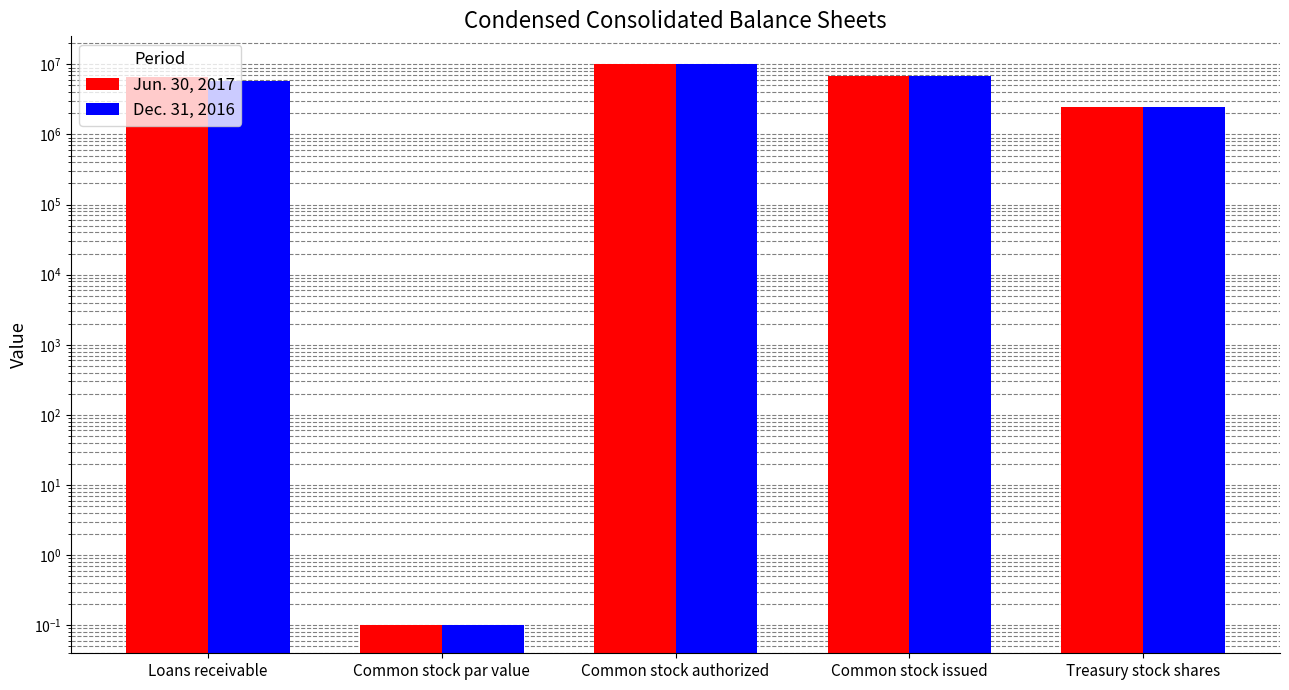

Which series has the largest range (max minus min)?

Jun. 30, 2017